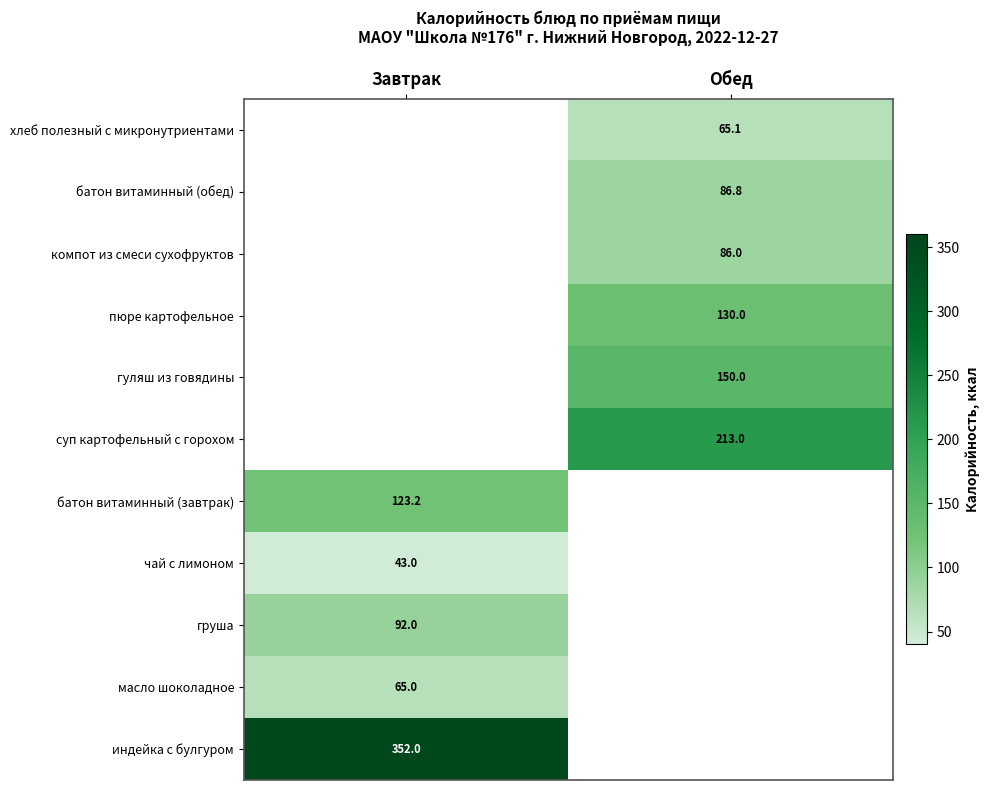

The value of батон витаминный (завтрак) at Завтрак is 123.2. True or false?

True